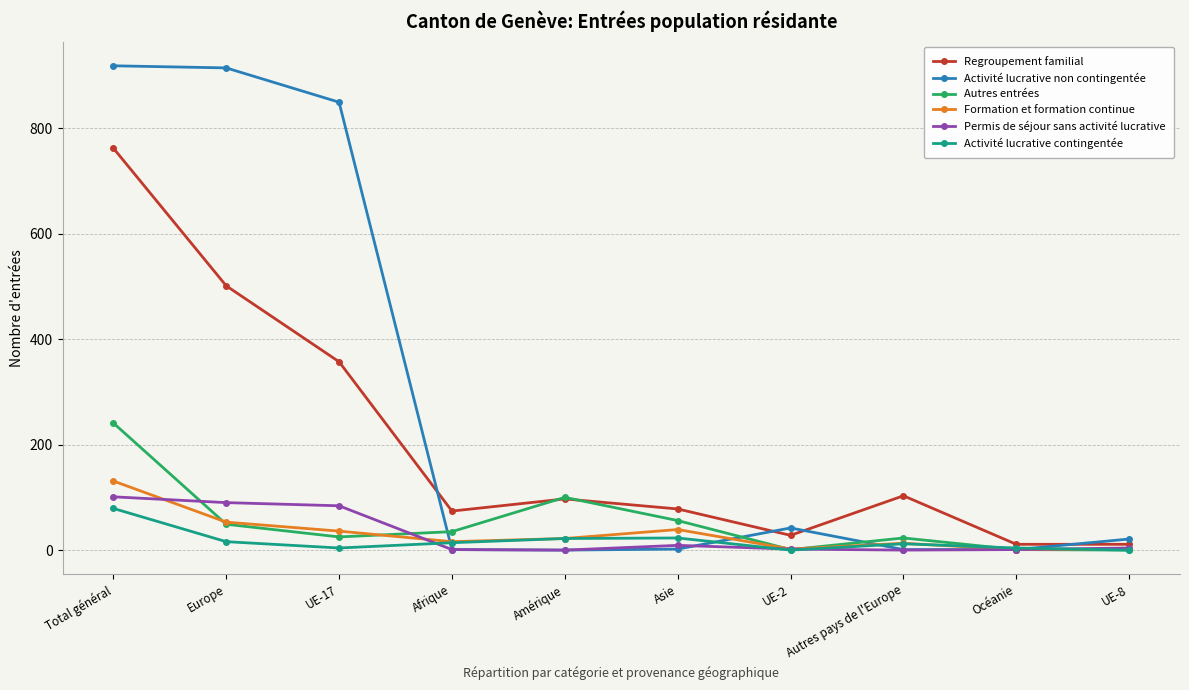

Between Amérique and UE-8, which series saw the biggest shift?

Autres entrées